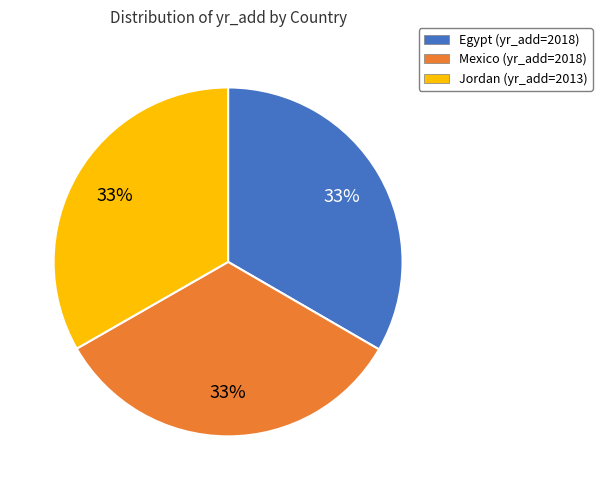

Is Mexico the majority of the pie?

No